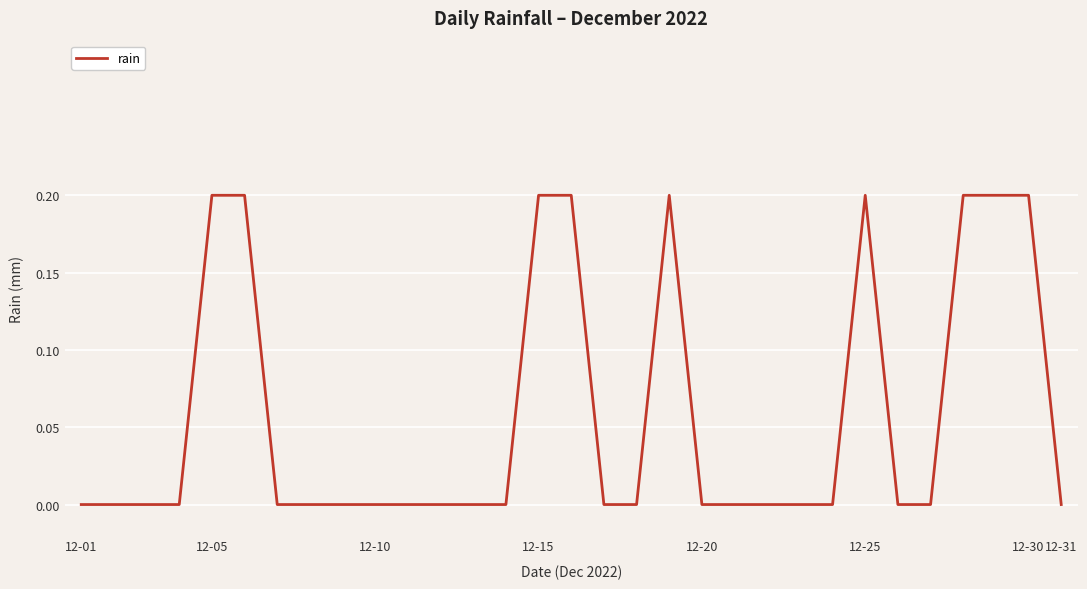

How many values are between 0 and 1?

31